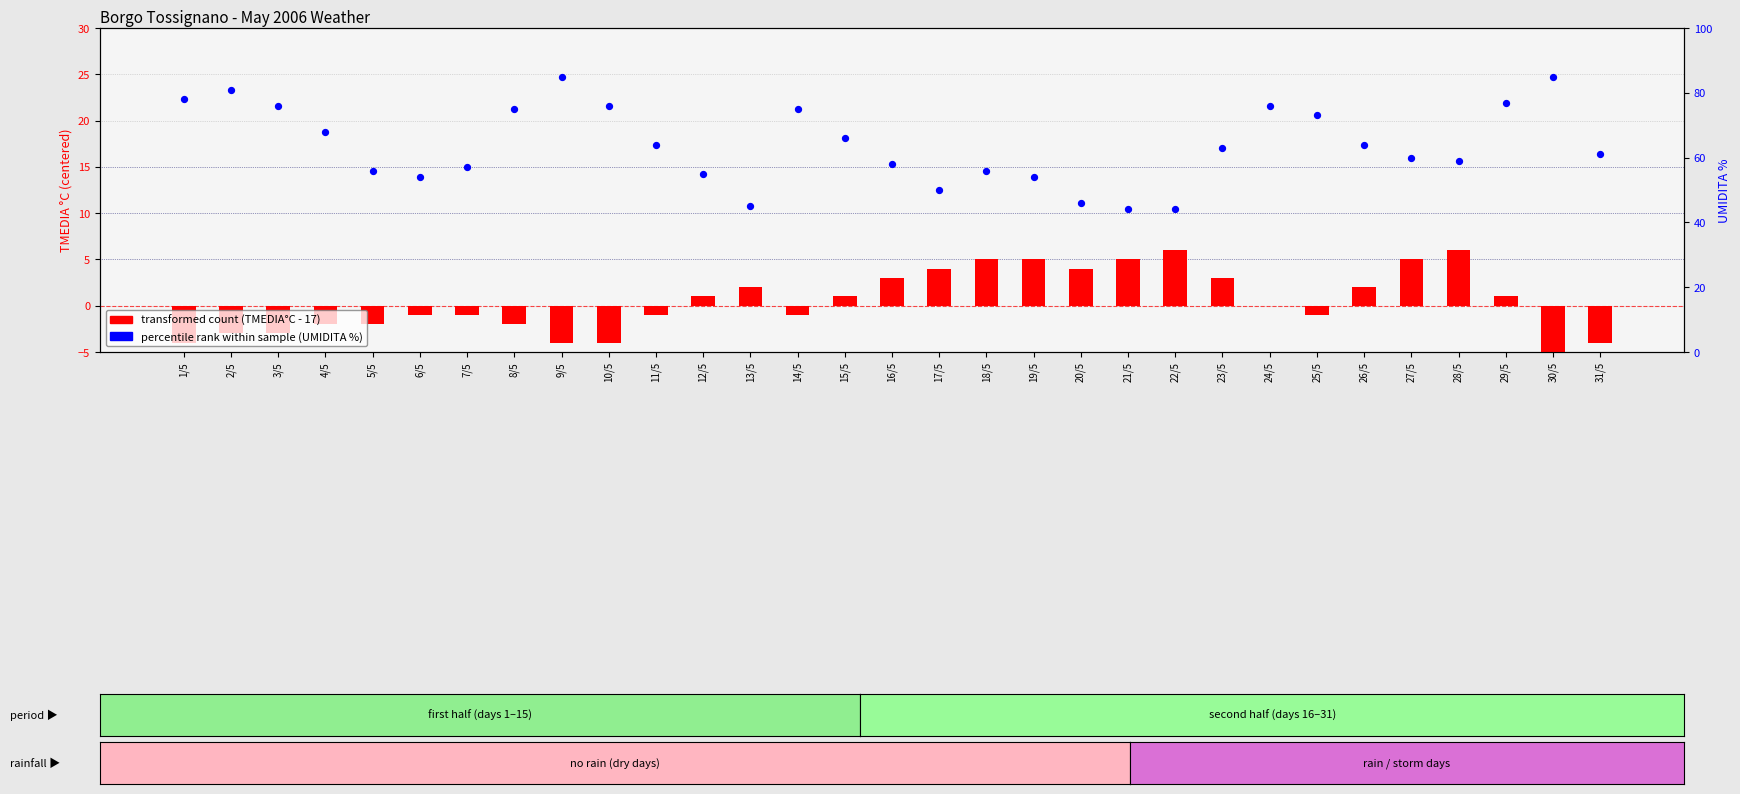

Which series reaches the maximum Y coordinate?

percentile rank (UMIDITA %)